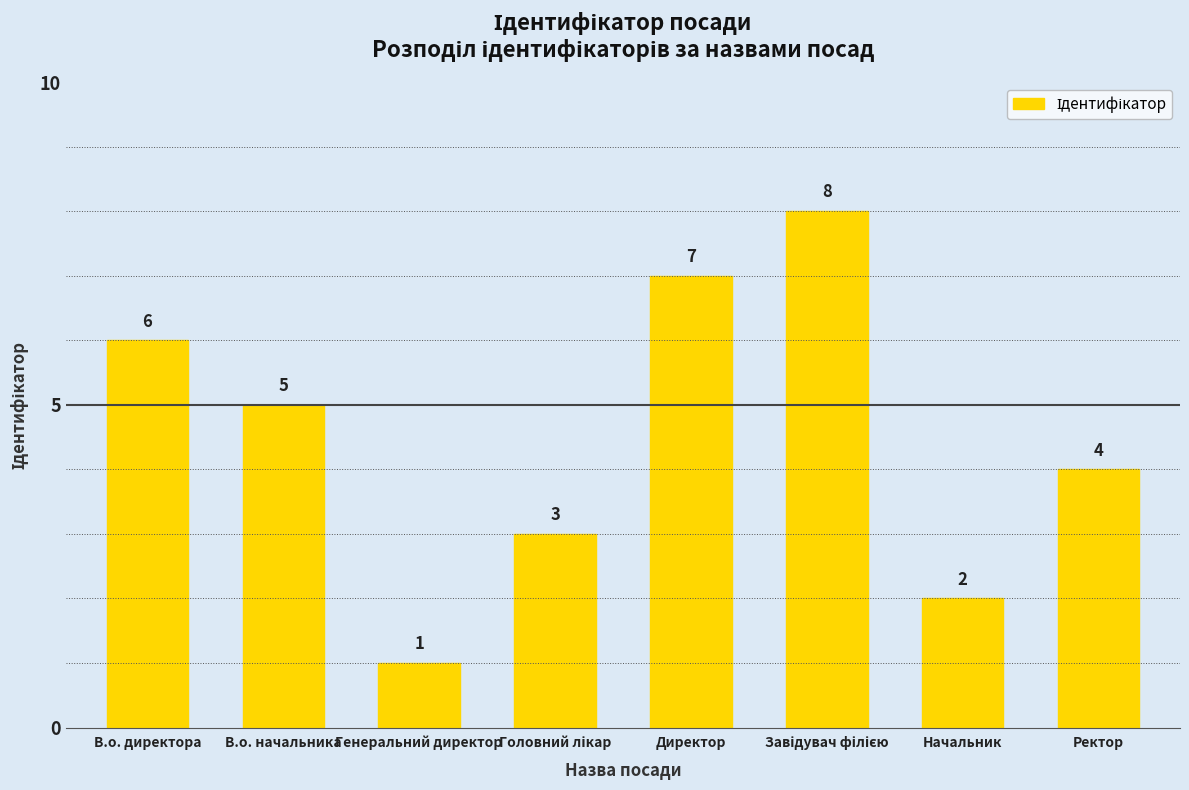

At which category does the chart reach its minimum across all series?

Генеральний директор